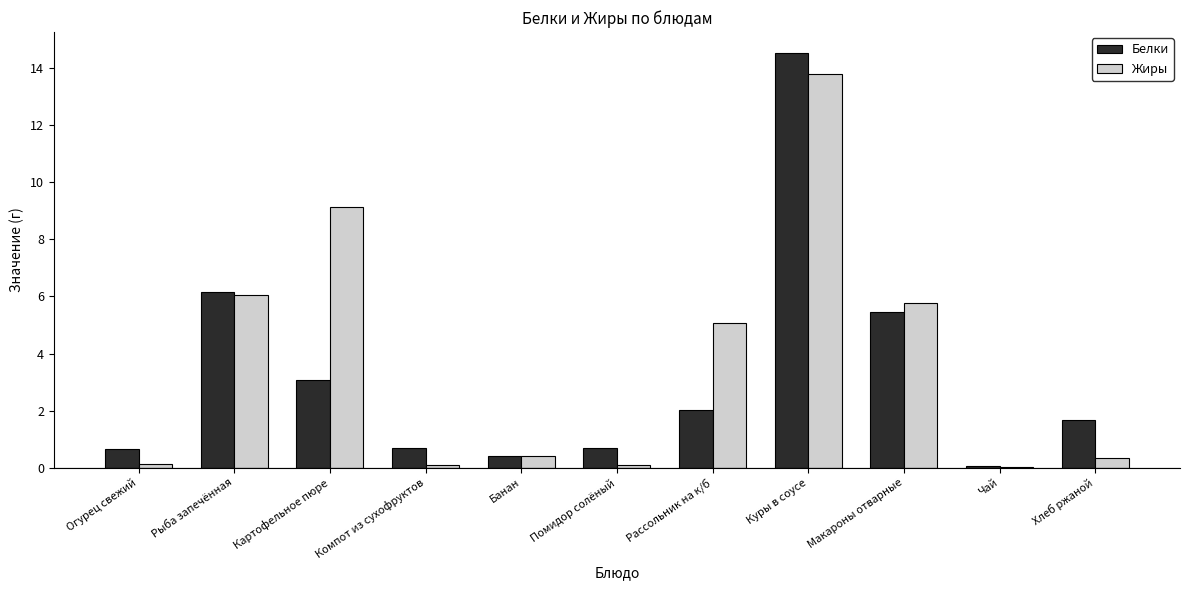

Between Банан and Чай, which series saw the biggest shift?

Жиры